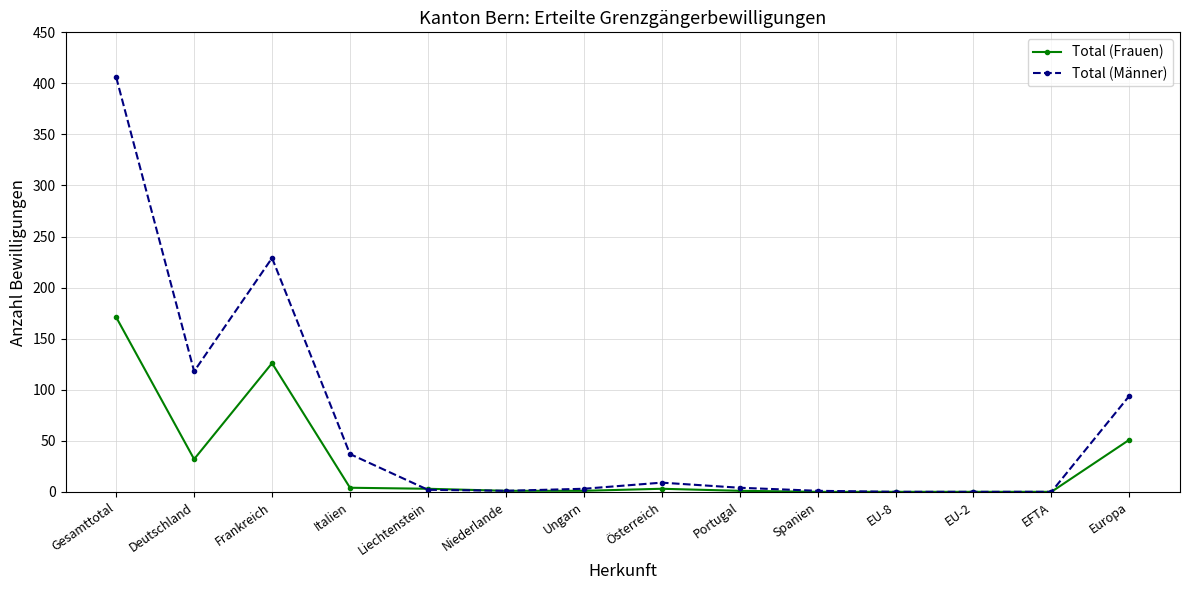

At Frankreich, list the series in order from smallest to largest.

Total (Frauen), Total (Männer)